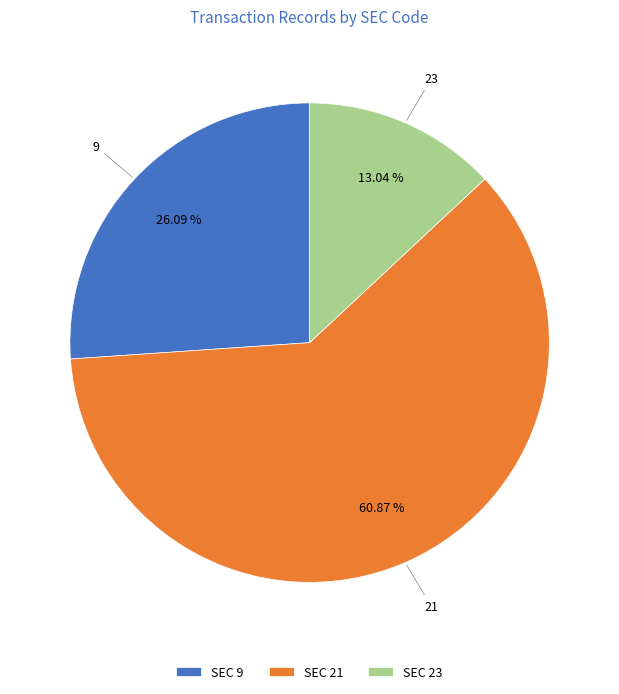

What is the majority slice?

21